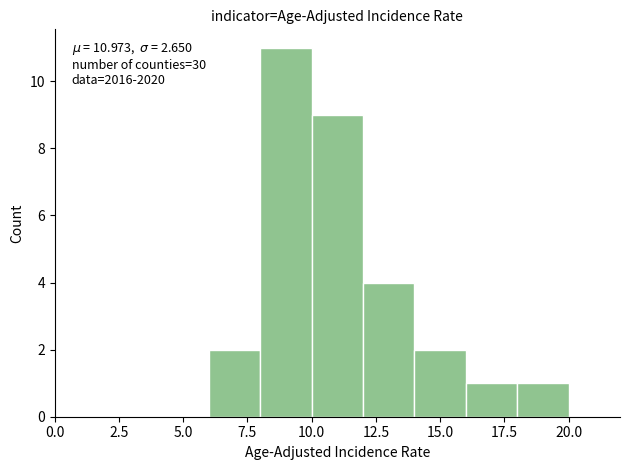

Which range on the x-axis has the tallest bar?

8 to 10